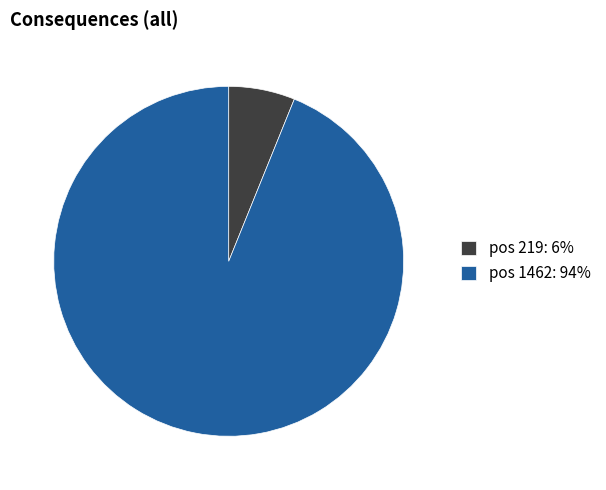

Is the sum of pos 219: 6% and pos 1462: 94% greater than half?

Yes